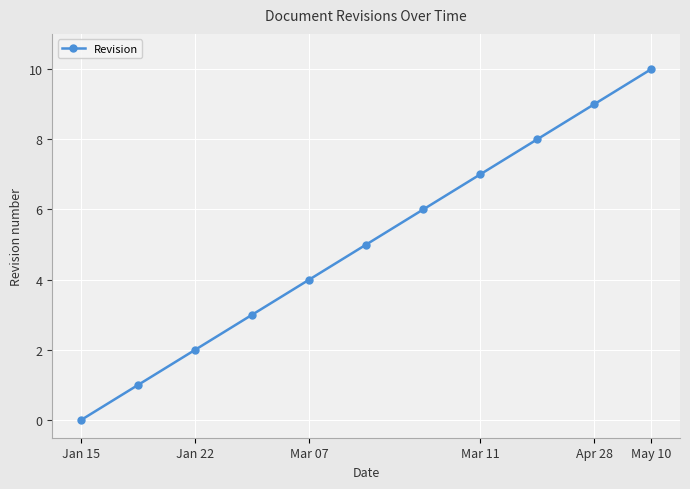

What is the value of the 10th point from the left?

9